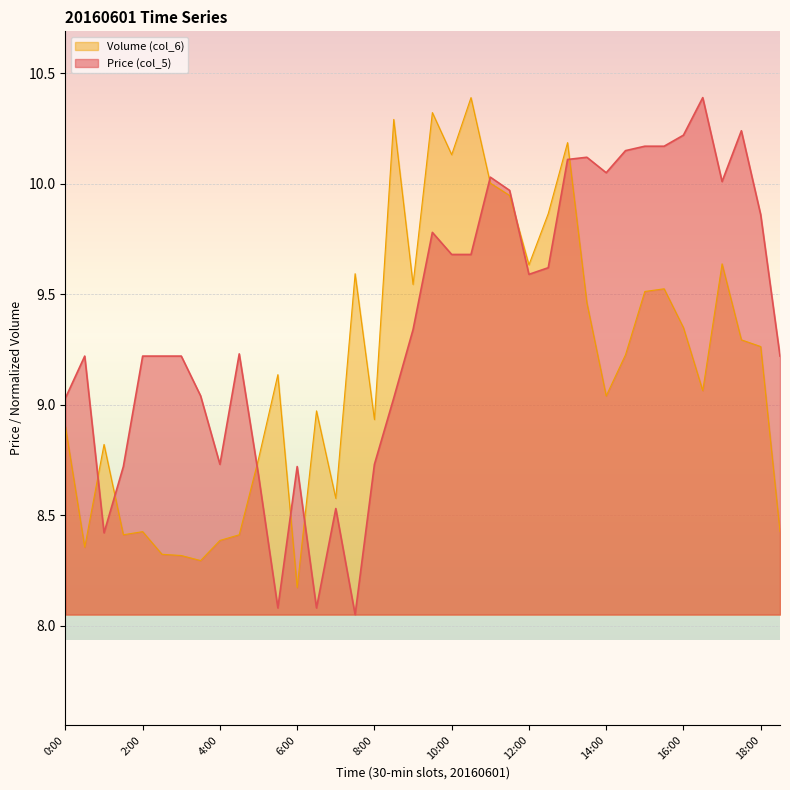

Which series changed the most between 1:00 and 15:00?

Price (col_5)